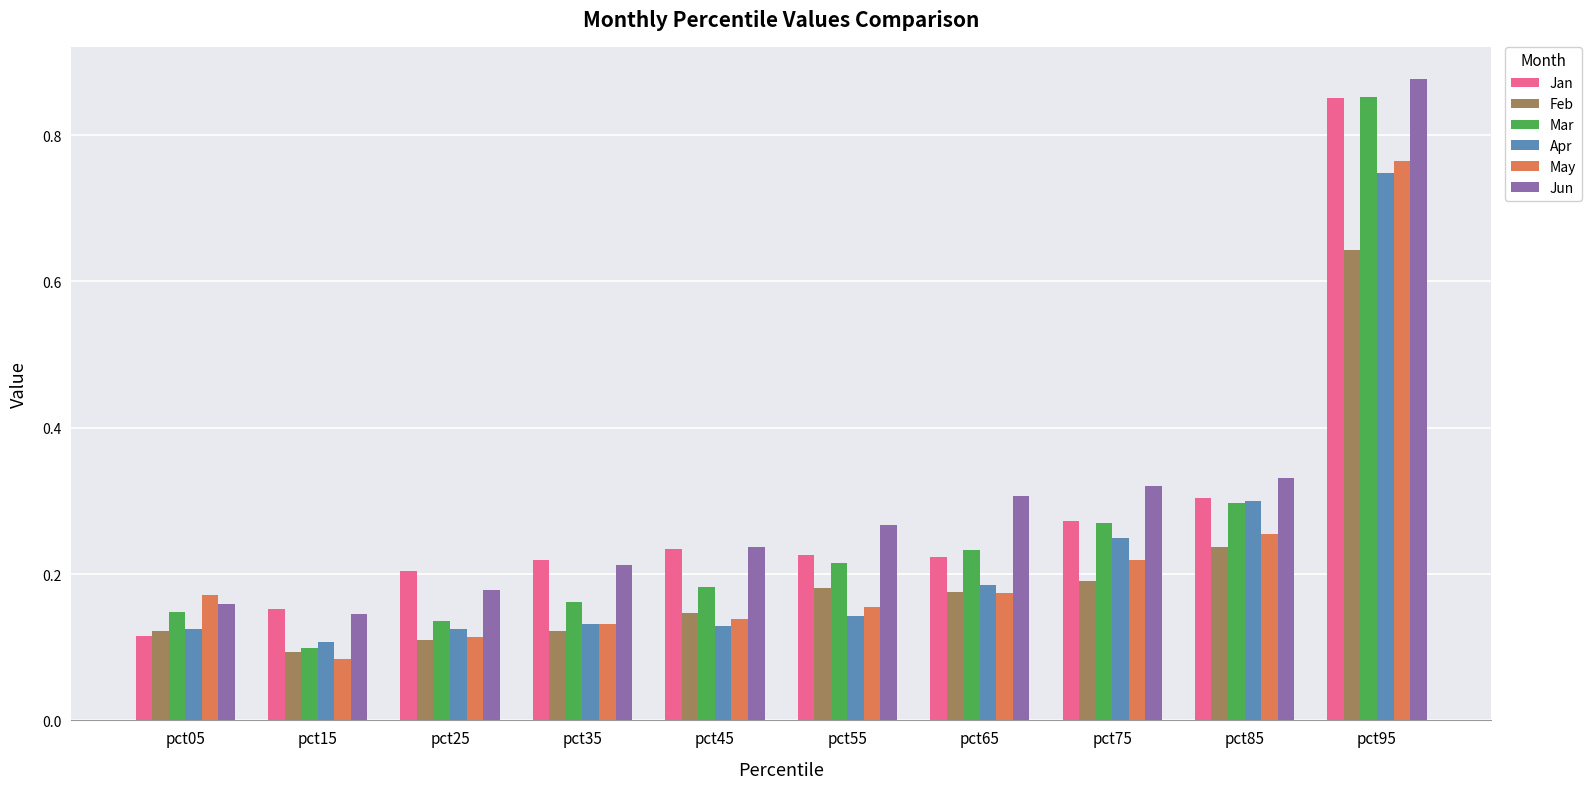

List the labels in order of Mar value, largest first.

pct95, pct85, pct75, pct65, pct55, pct45, pct35, pct05, pct25, pct15